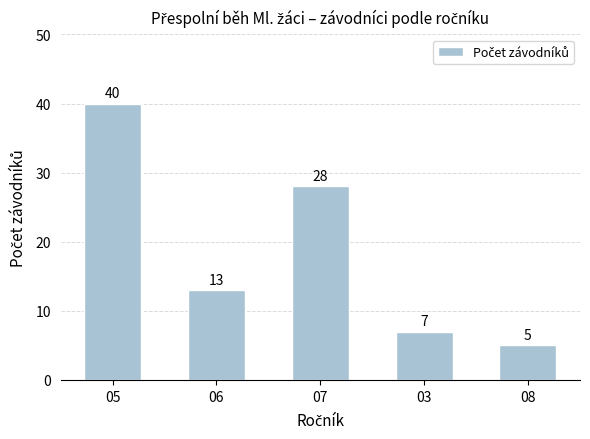

Rank the categories by value from highest to lowest.

05, 07, 06, 03, 08